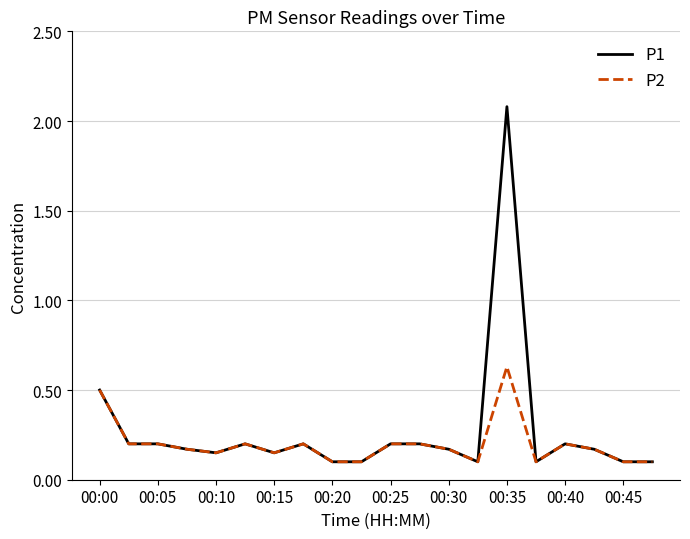

Which series has the widest spread of values?

P1